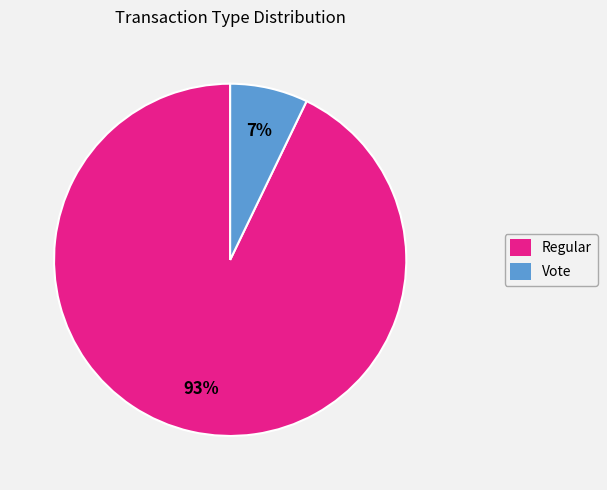

Approximately how many times larger is the value at Vote compared to Regular?

0.1